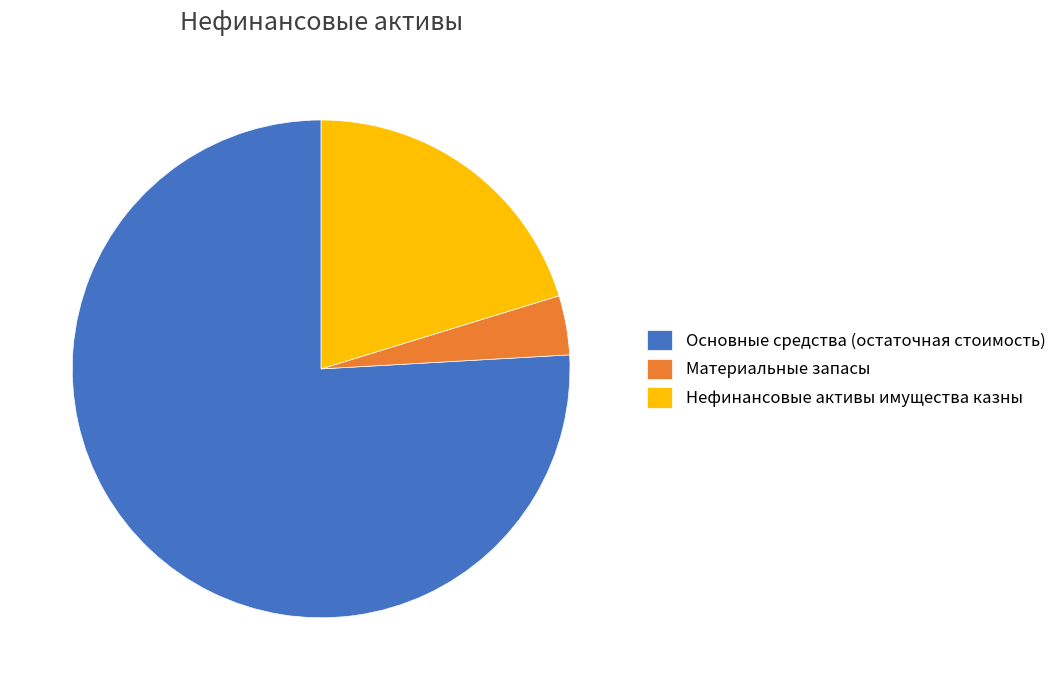

The Основные средства (остаточная стоимость) slice represents 65% of the pie. True or false?

False